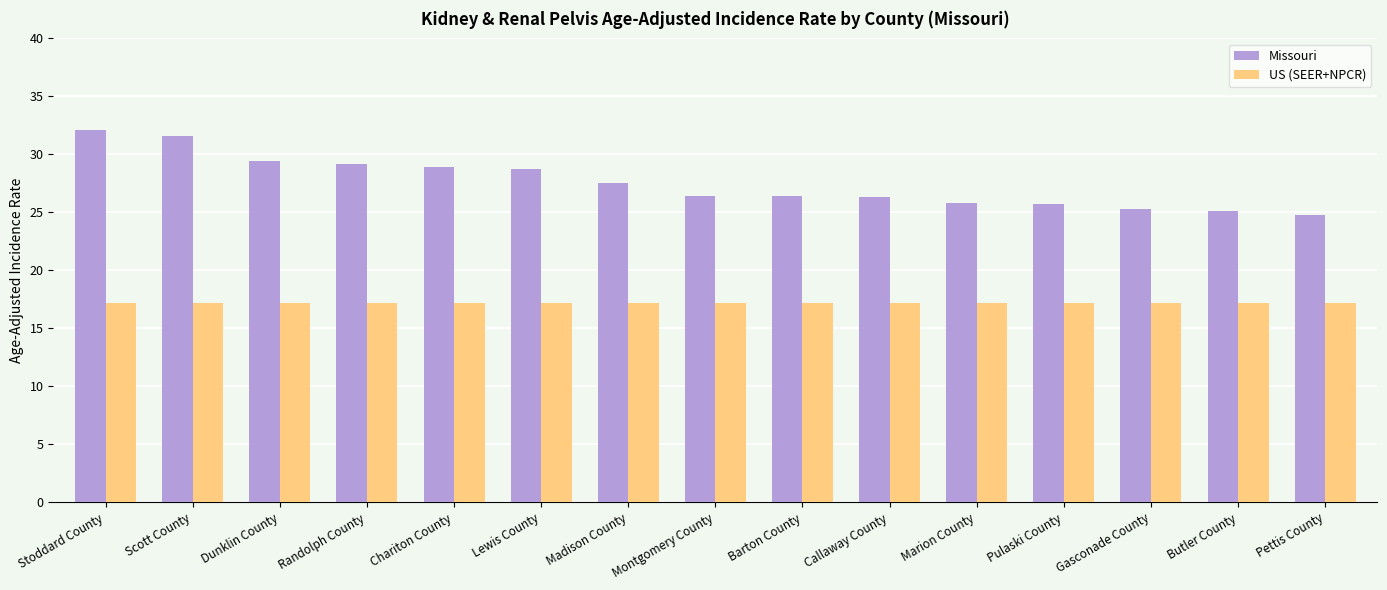

What is the value of the US (SEER+NPCR) bar at the 12th from the left?

17.2